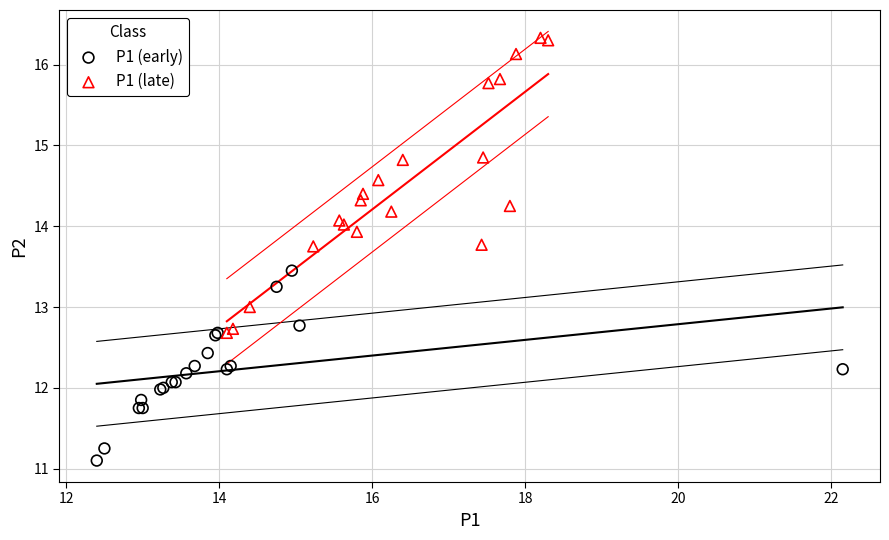

Which series reaches the maximum Y coordinate?

P1 (late)